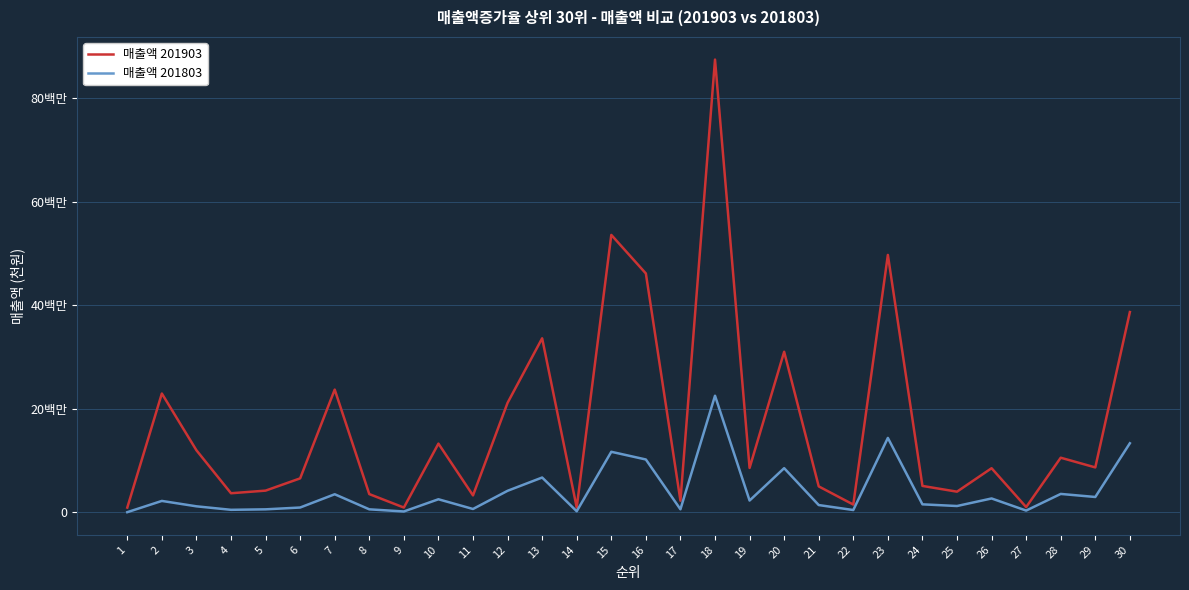

What is the value of the 매출액 201803 point at the 17th from the left?

567218